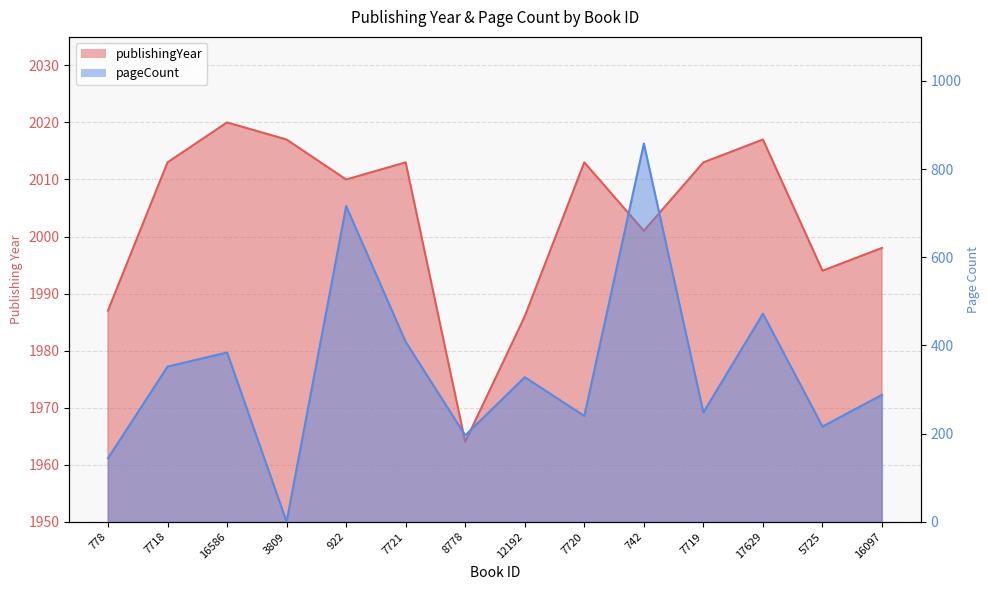

True or false: publishingYear has a value of 730 at 16586.

False